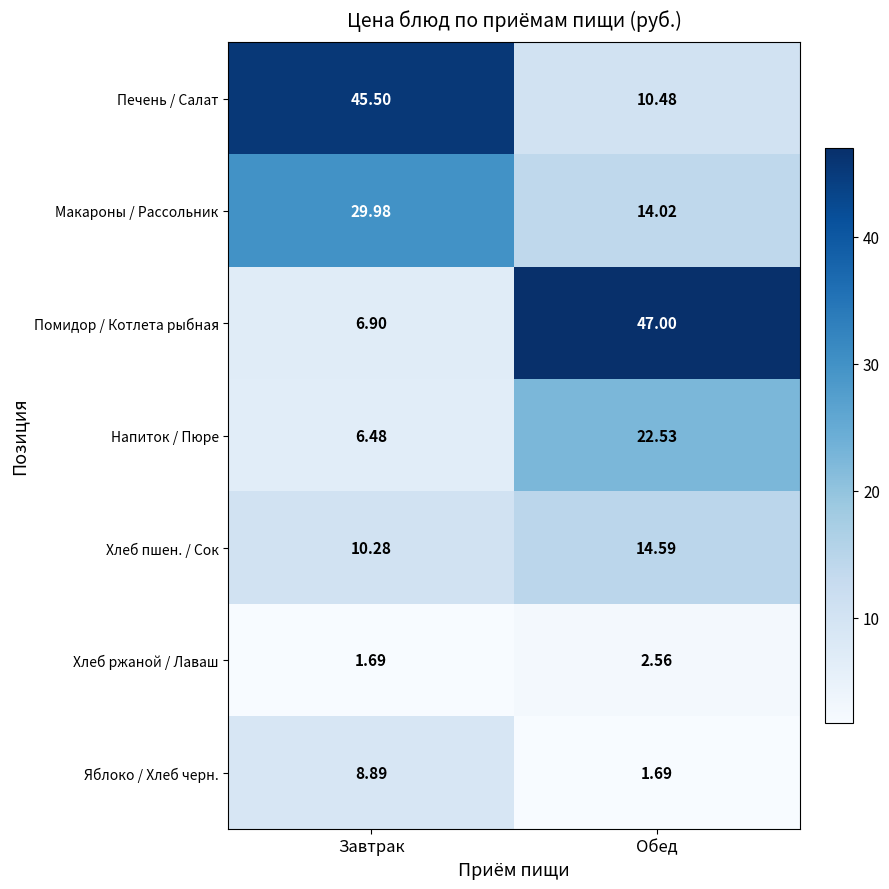

What is the difference between the highest and lowest values at Завтрак?

43.8